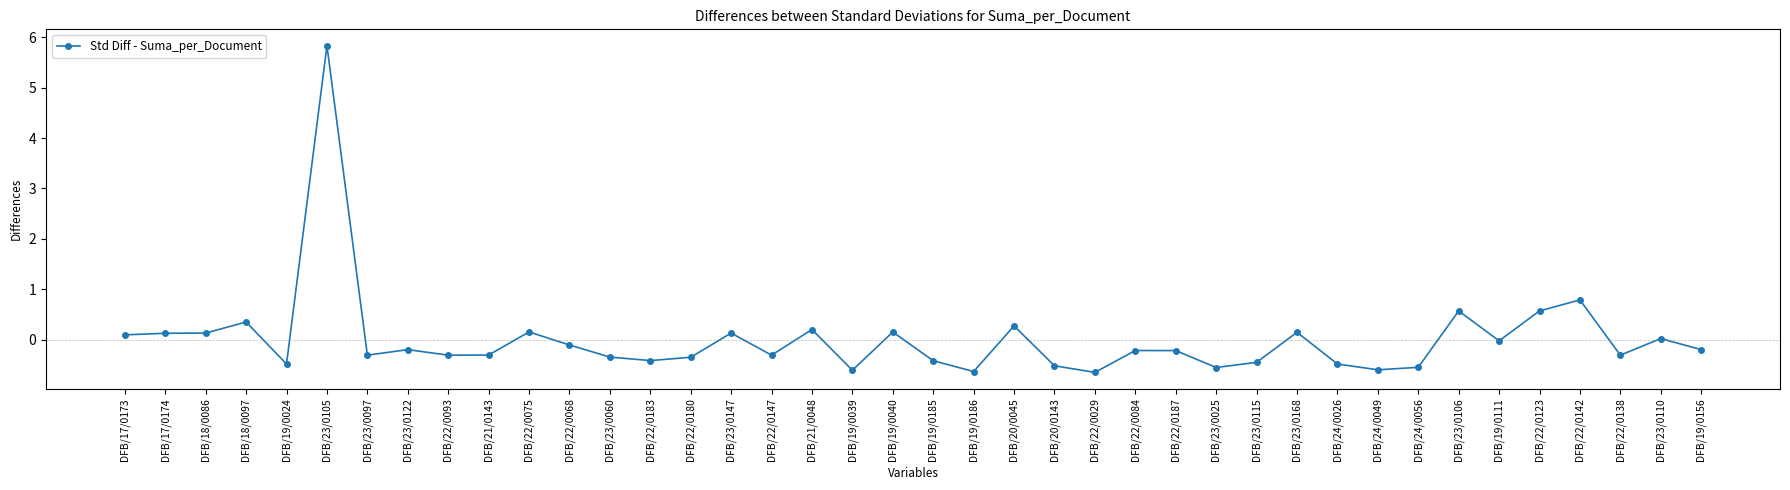

Which category has the highest value across all series?

DFB/23/0105